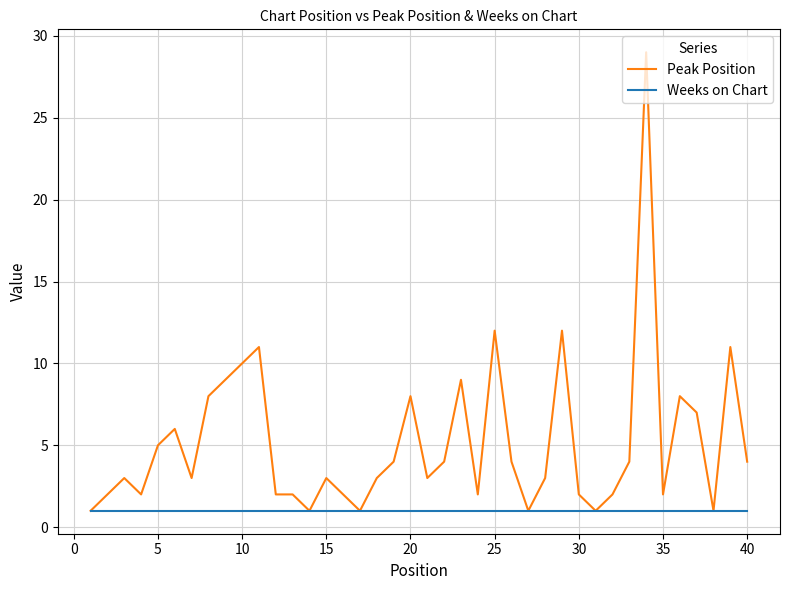

What is the greatest value displayed?

29